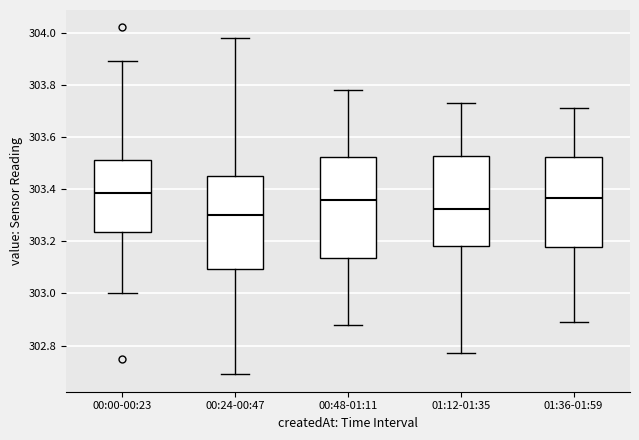

Reading left to right, transcribe this box plot: for each box, give where its median line is, the range the box spans, and where its two whiskers end, as read against the y-axis. The values are not printed on the chart, so give them approximately, as read against the axis.

00:00-00:23: median 303.38, box 303.24 to 303.52, whiskers 303.00 to 303.90
00:24-00:47: median 303.30, box 303.10 to 303.46, whiskers 302.70 to 303.98
00:48-01:11: median 303.36, box 303.14 to 303.52, whiskers 302.88 to 303.78
01:12-01:35: median 303.32, box 303.18 to 303.52, whiskers 302.78 to 303.74
01:36-01:59: median 303.36, box 303.18 to 303.52, whiskers 302.90 to 303.72